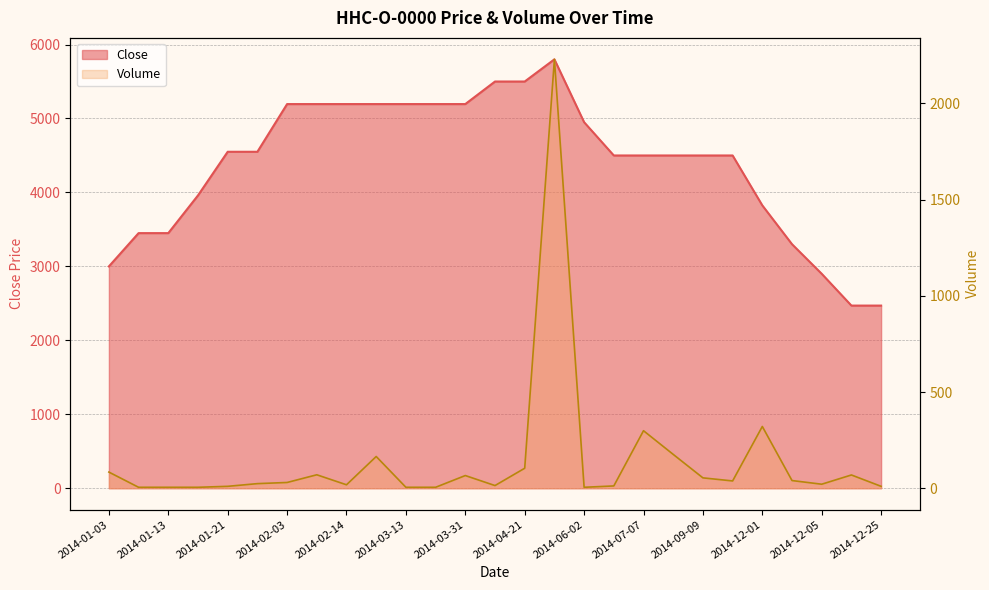

Where is Volume nearest to the value 1117?

2014-12-01